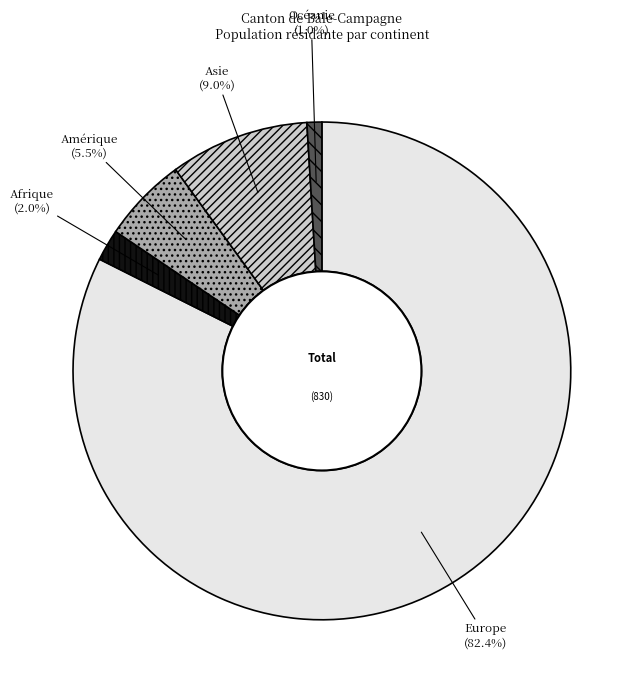

Does any single category account for the majority?

Yes